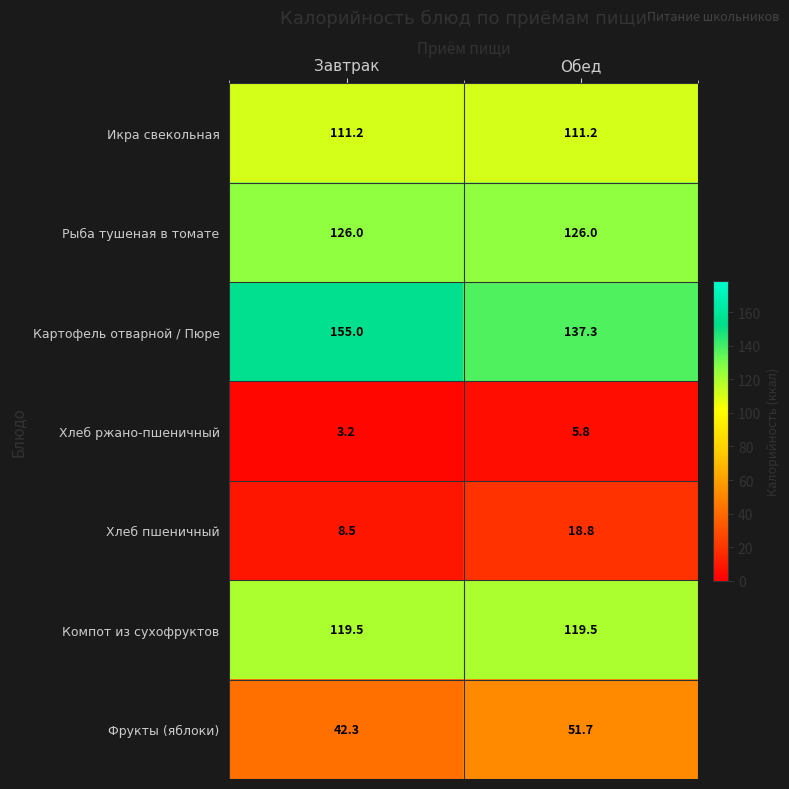

Reading left to right, extract all data points from this chart.

Икра свекольная: Завтрак=111.2	Обед=111.2
Рыба тушеная в томате: Завтрак=126.0	Обед=126.0
Картофель отварной / Пюре: Завтрак=155.0	Обед=137.3
Хлеб ржано-пшеничный: Завтрак=3.2	Обед=5.8
Хлеб пшеничный: Завтрак=8.5	Обед=18.8
Компот из сухофруктов: Завтрак=119.5	Обед=119.5
Фрукты (яблоки): Завтрак=42.3	Обед=51.7